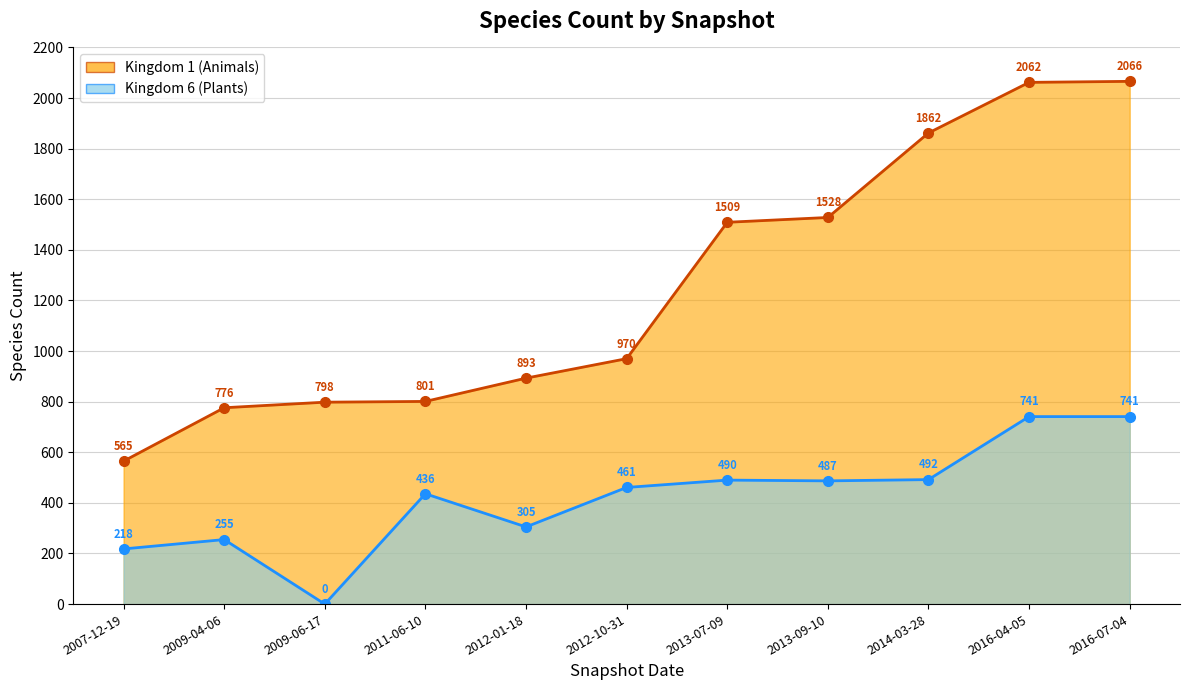

True or false: Kingdom 6 (Plants) and Kingdom 1 (Animals) cross at least once.

False